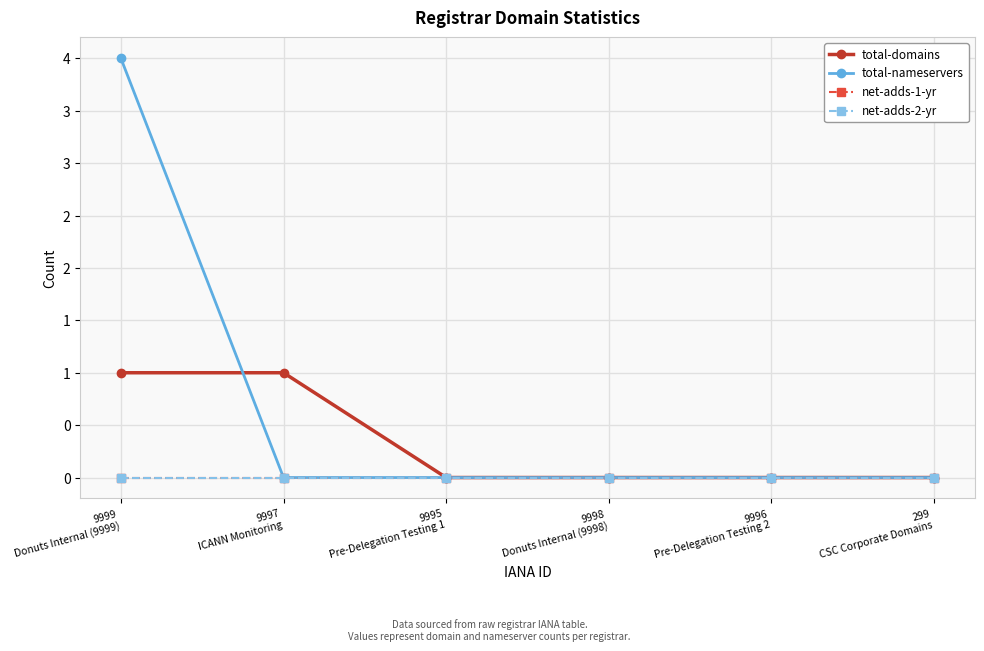

At 9995
Pre-Delegation Testing 1, list the series in order from largest to smallest.

total-domains, total-nameservers, net-adds-1-yr, net-adds-2-yr